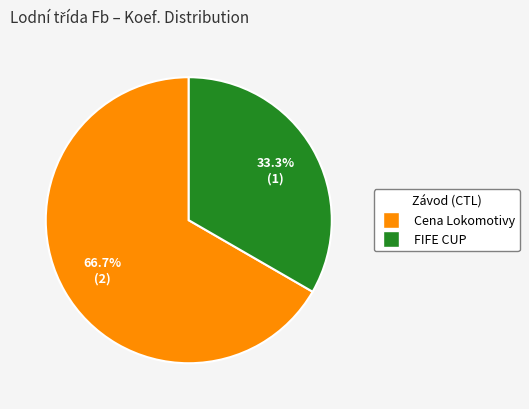

How many slices are in this pie chart?

2